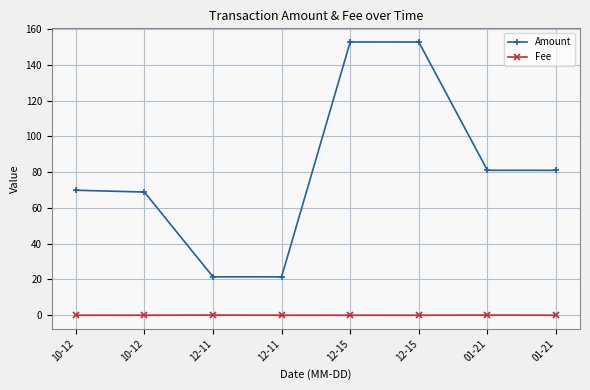

What are all the series names shown in the legend?

Amount, Fee